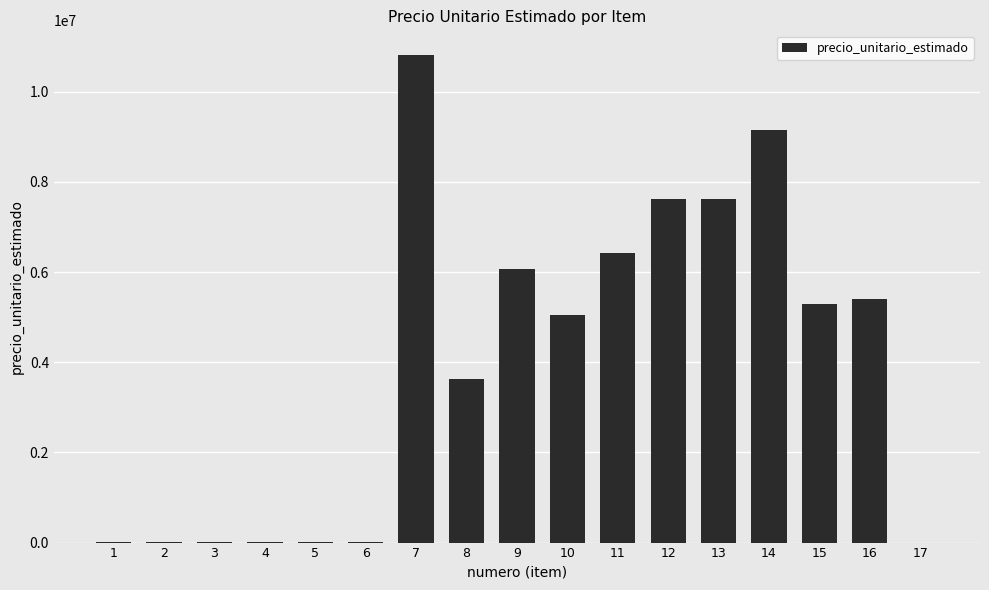

Approximately how many times larger is the value at 14 compared to 9?

1.5